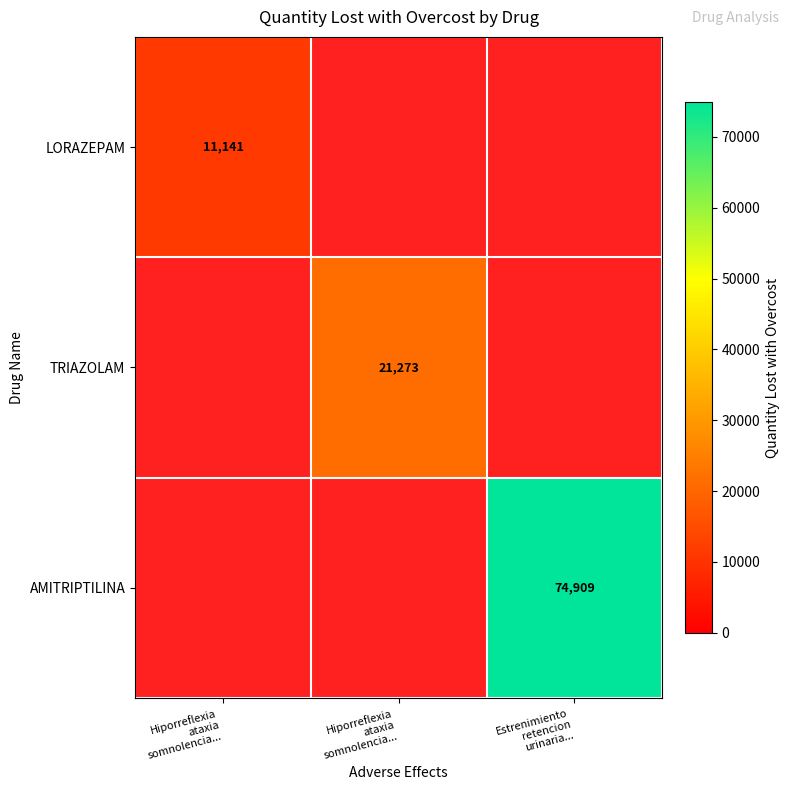

List the series in order of their peak value, lowest first.

LORAZEPAM, TRIAZOLAM, AMITRIPTILINA